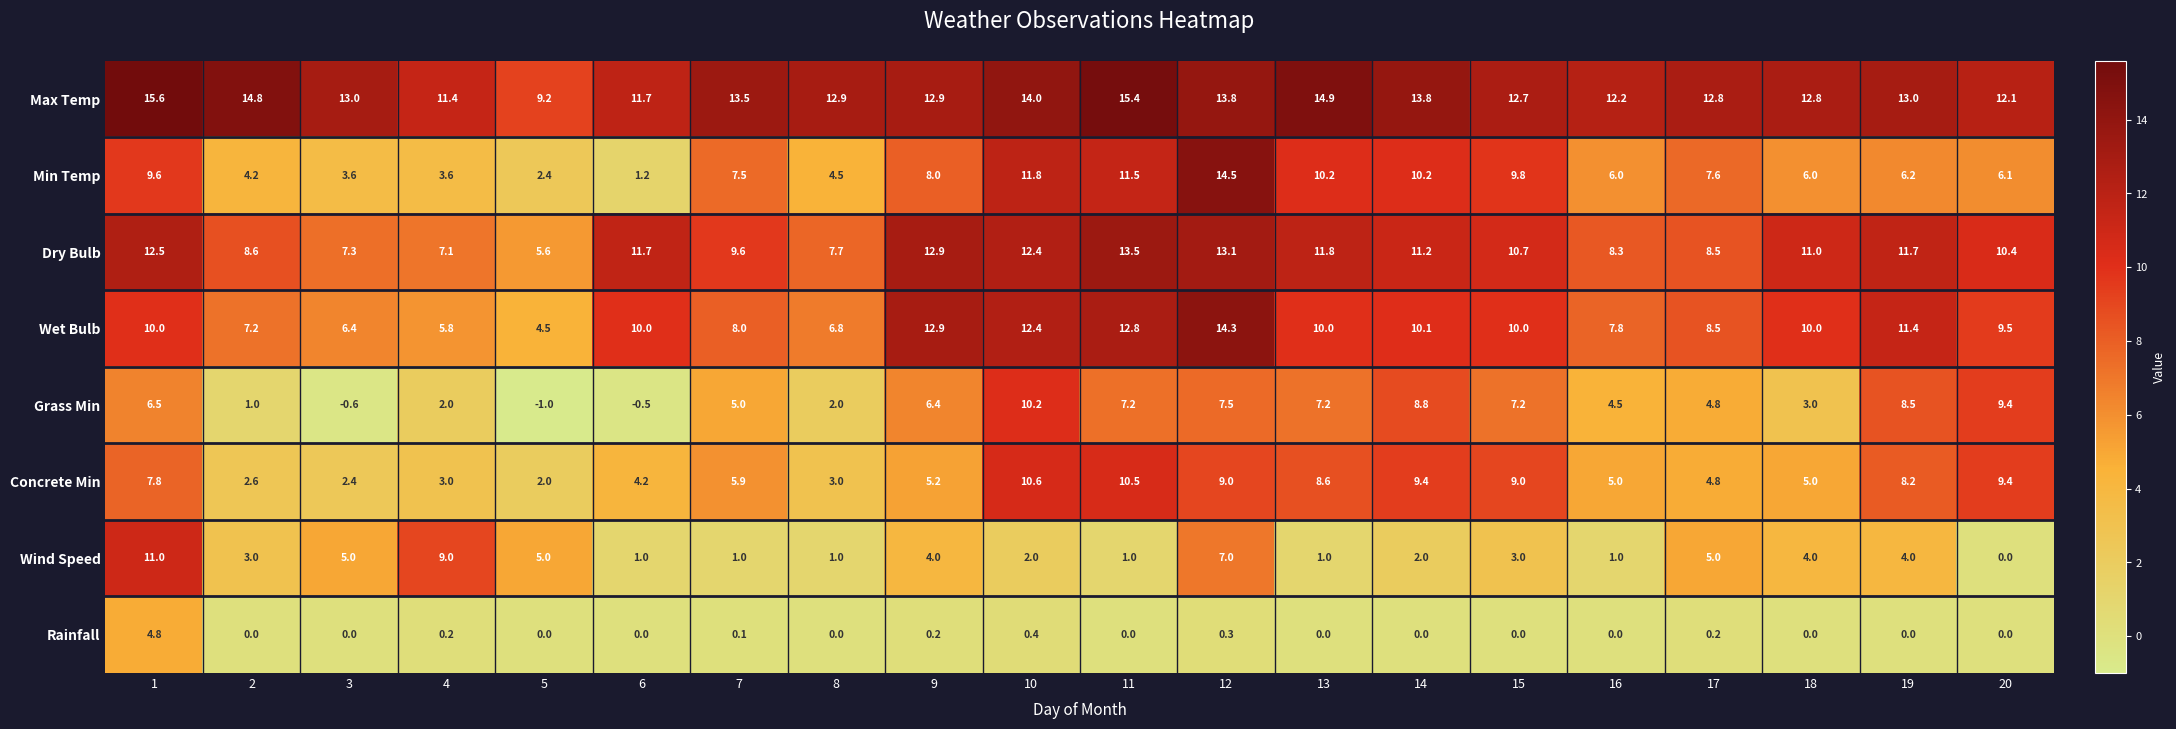

What is the total value across all series at 12?

79.5